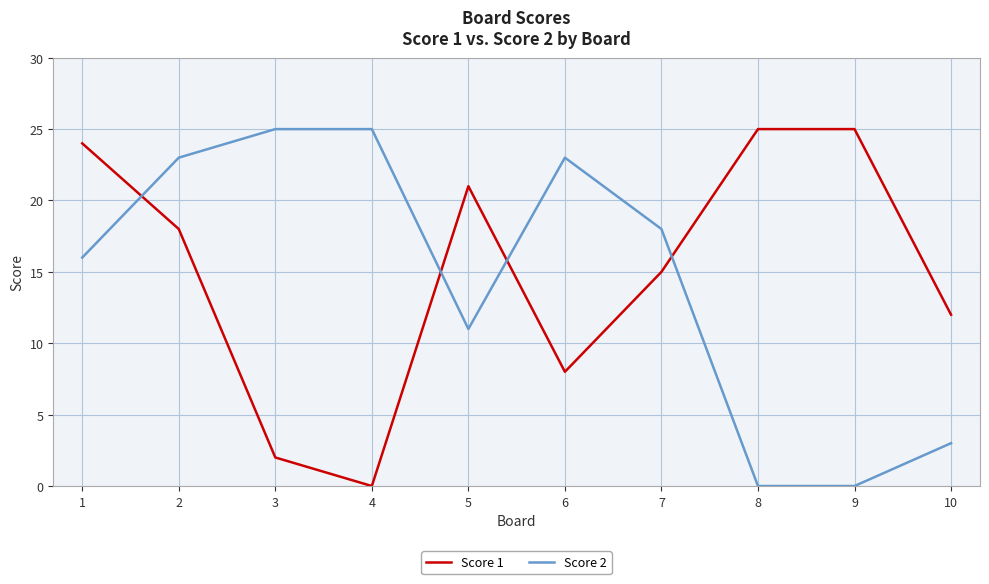

How many intersections are there between Score 2 and Score 1?

4